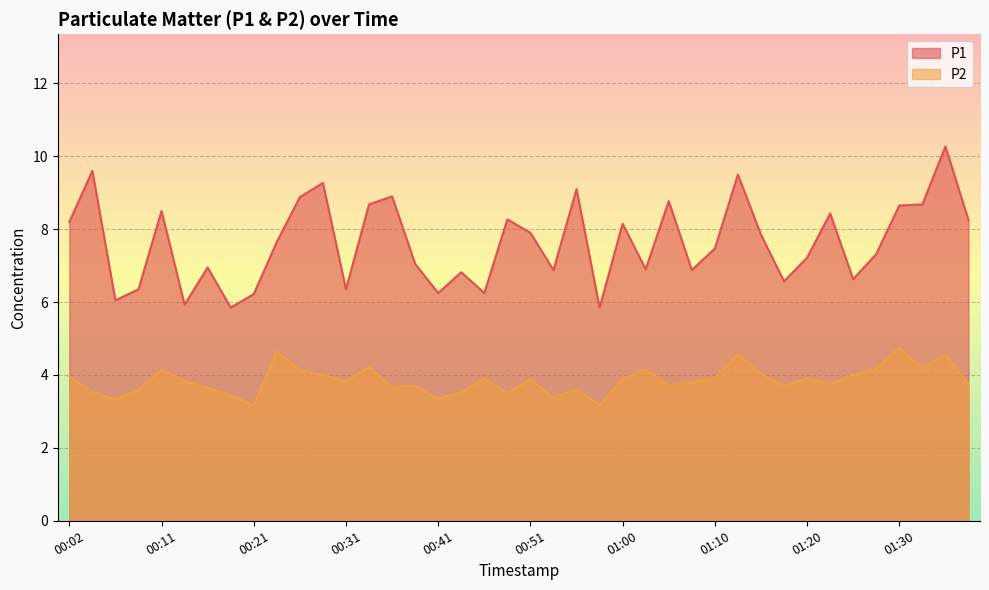

What is the smallest value displayed?

3.2